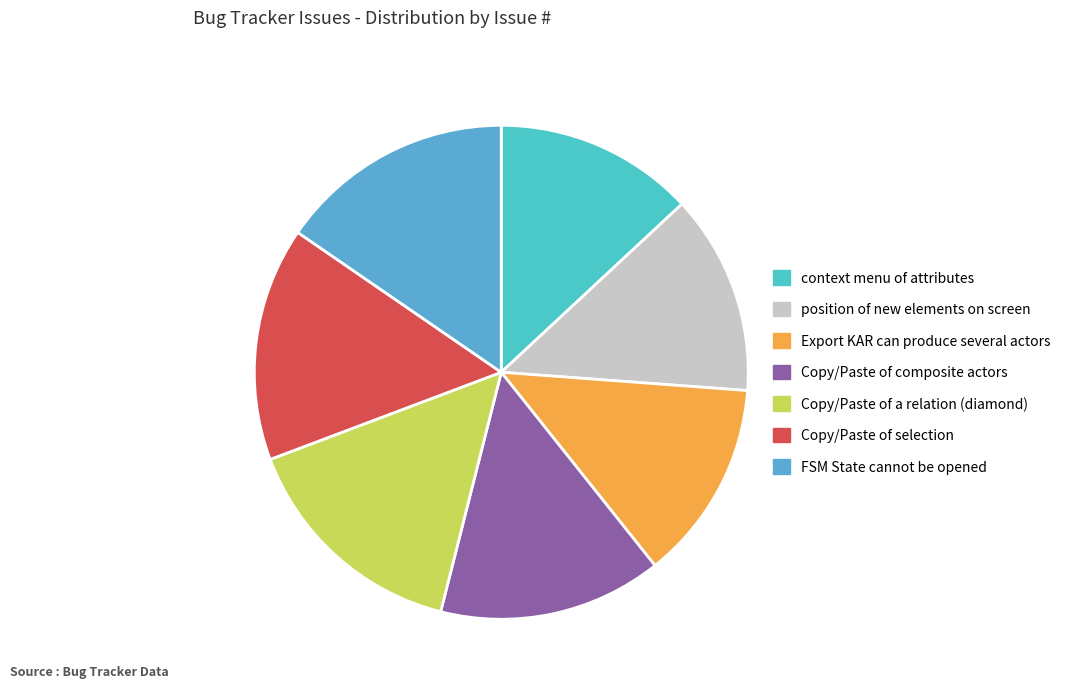

To the nearest percent, what is the difference between the largest and smallest slice percentages?

2%